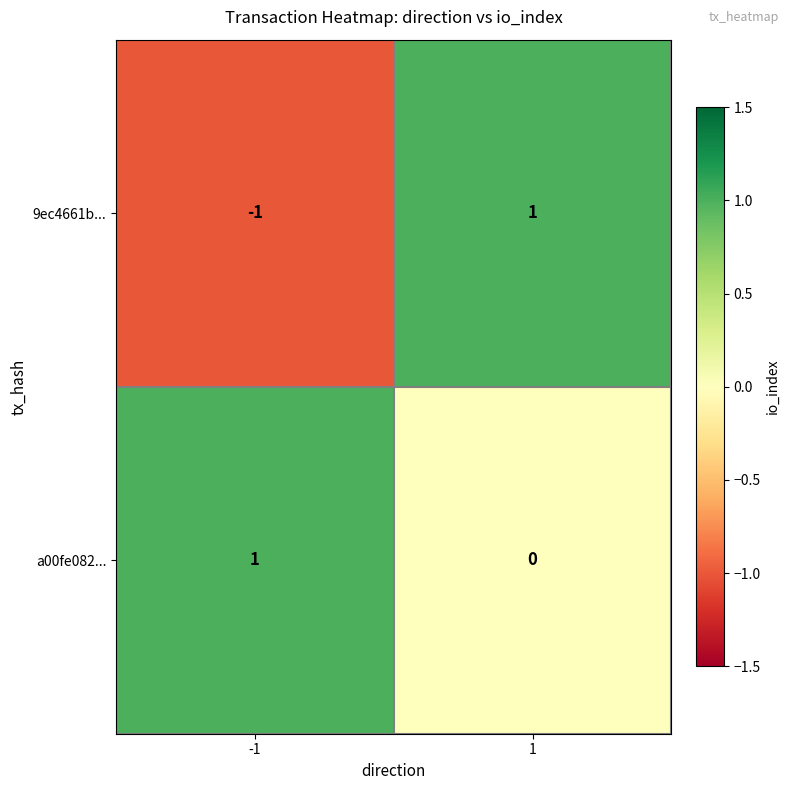

Rank the series by their average value, from highest to lowest.

a00fe082..., 9ec4661b...